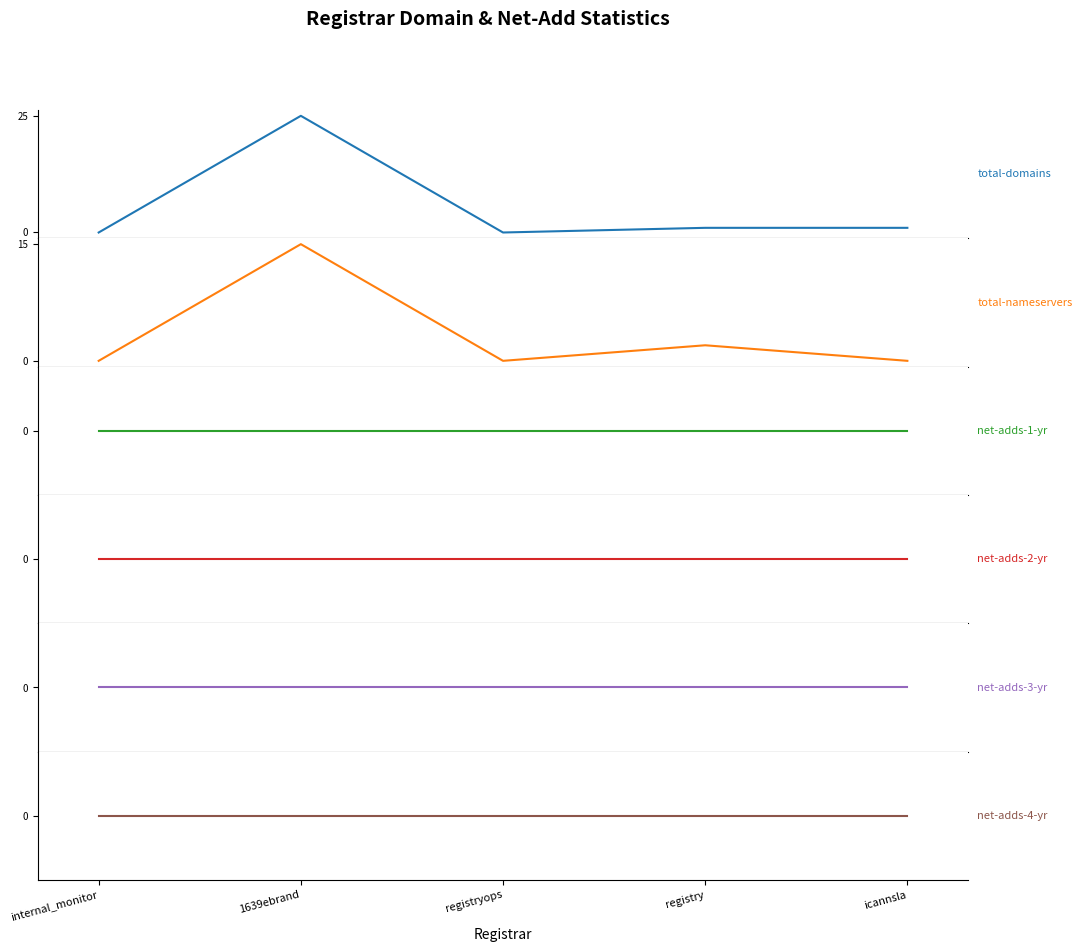

What is the average value of the total-nameservers series?

3